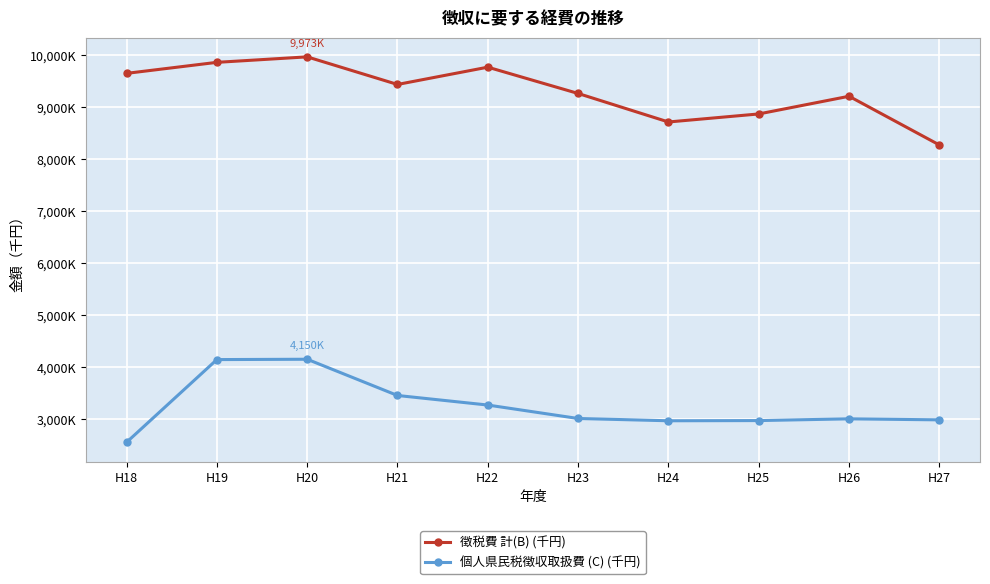

Is the value of 徴税費 計(B) (千円) at H20 greater than the value of 個人県民税徴収取扱費 (C) (千円) at H20?

Yes